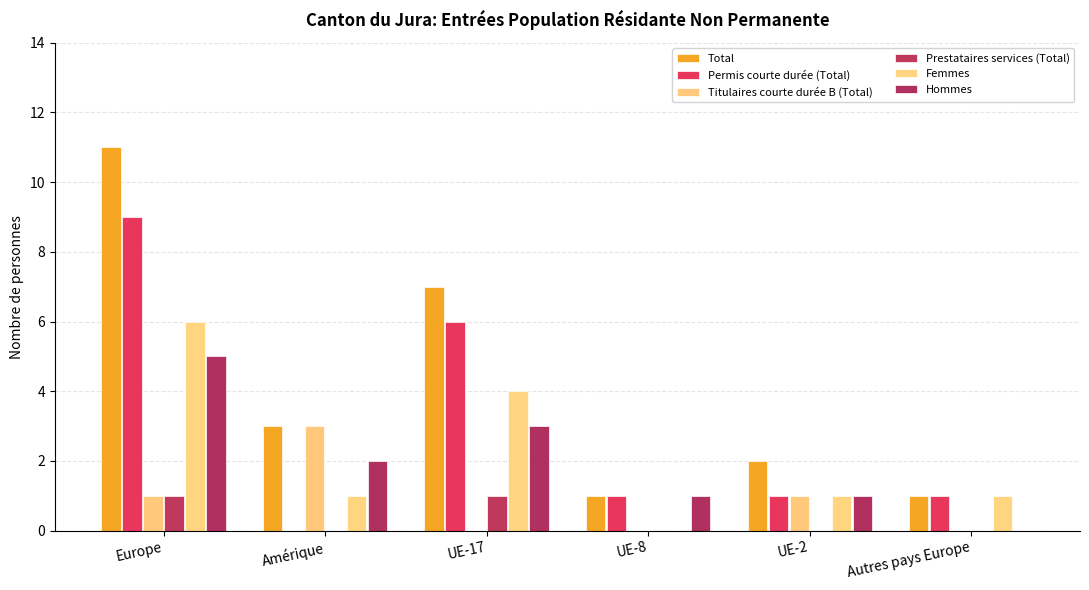

What are all the series names shown in the legend?

Total, Permis courte durée (Total), Titulaires courte durée B (Total), Prestataires services (Total), Femmes, Hommes